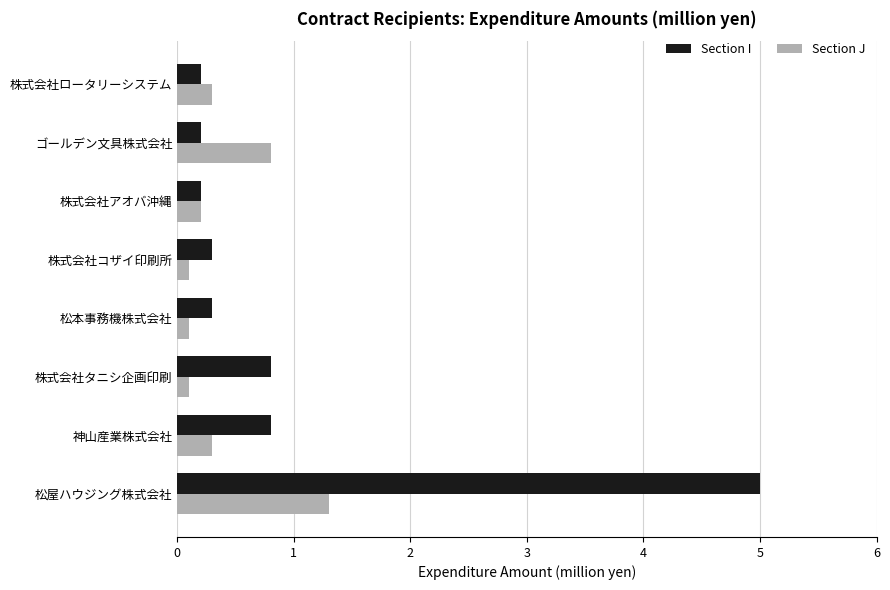

What is the difference between the highest and lowest values at 神山産業株式会社?

0.5